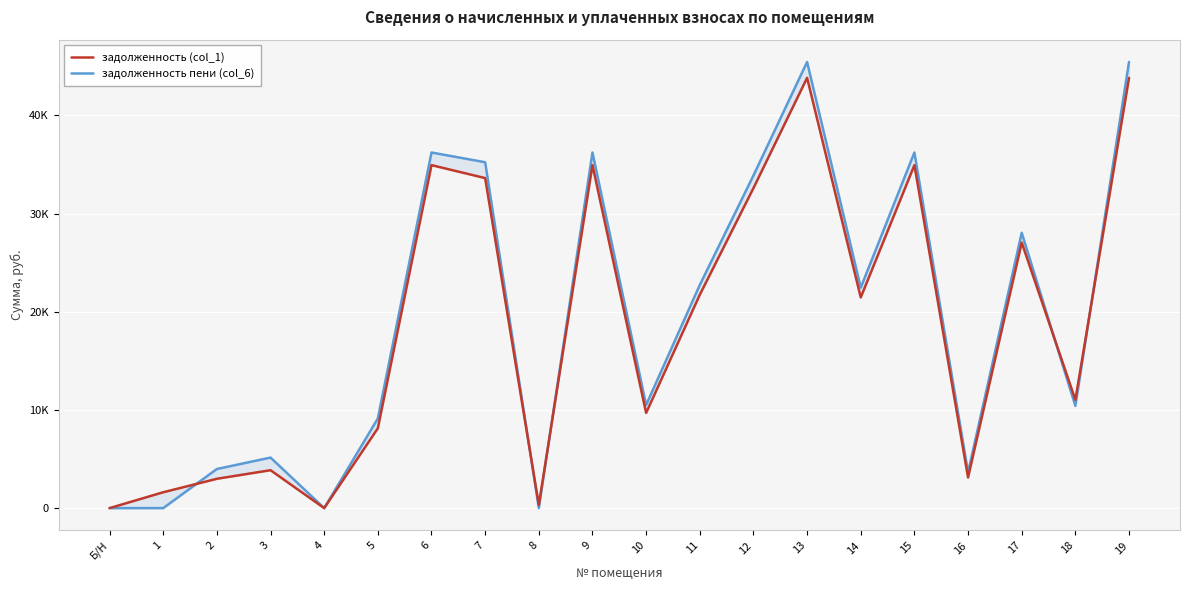

Which has a higher value, 17 or 15?

15